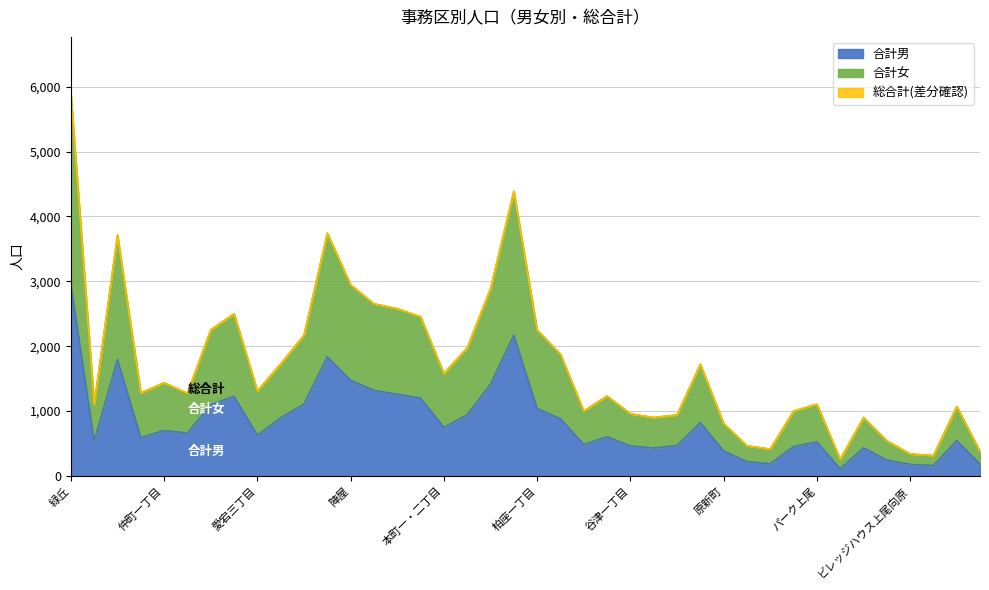

True or false: 総合計 and 合計男 intersect in this chart.

False